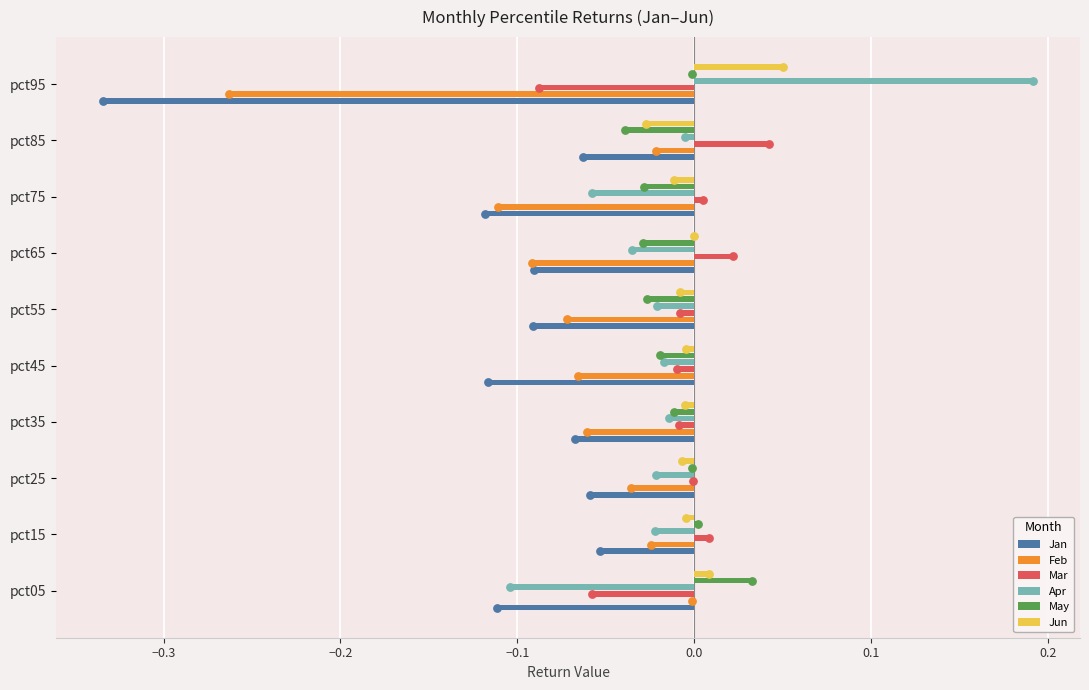

Is the value of May at pct85 greater than the value of Mar at pct15?

No